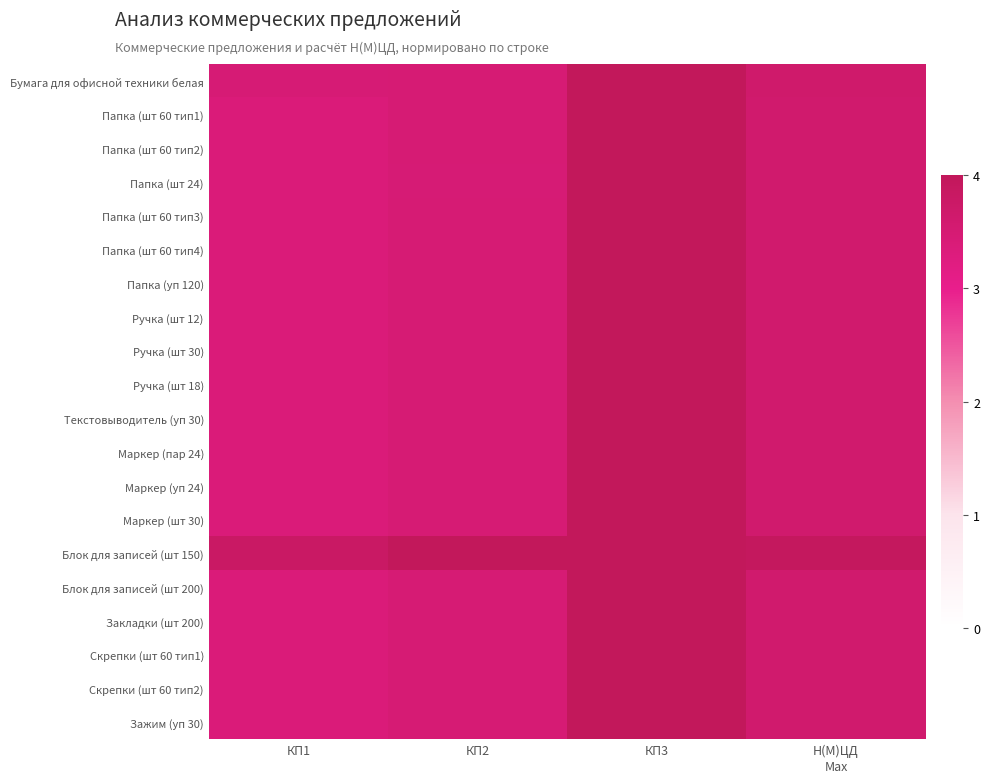

At КП1, list the series in order from smallest to largest.

Папка (шт 60 тип1), Ручка (шт 30), Папка (шт 60 тип4), Ручка (шт 12), Маркер (уп 24), Папка (уп 120), Маркер (пар 24), Закладки (шт 200), Маркер (шт 30), Папка (шт 60 тип3), Скрепки (шт 60 тип2), Блок для записей (шт 200), Скрепки (шт 60 тип1), Зажим (уп 30), Папка (шт 60 тип2), Текстовыводитель (уп 30), Ручка (шт 18), Папка (шт 24), Бумага для офисной техники белая, Блок для записей (шт 150)